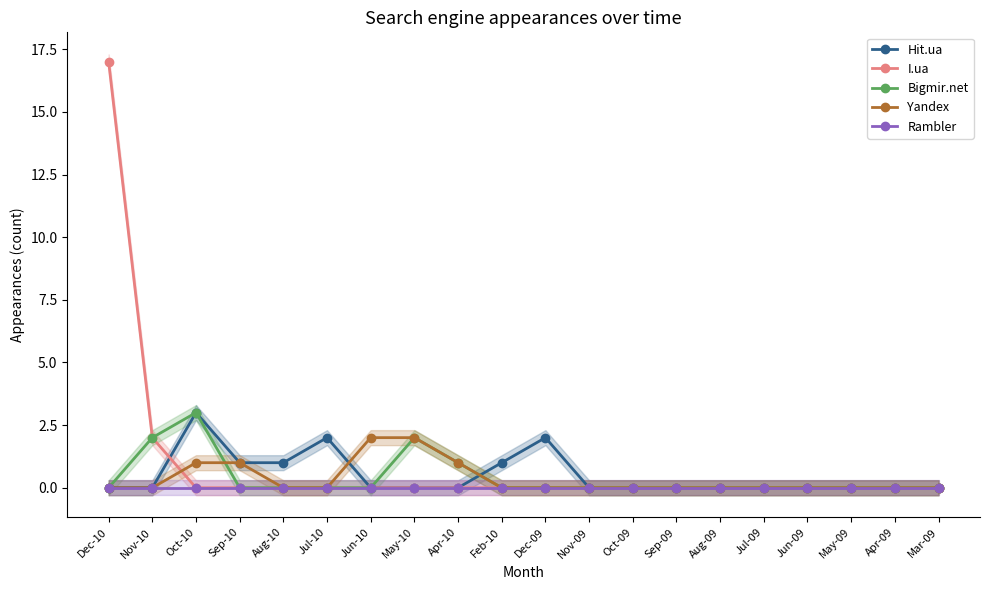

Does the chart have visible grid lines?

No